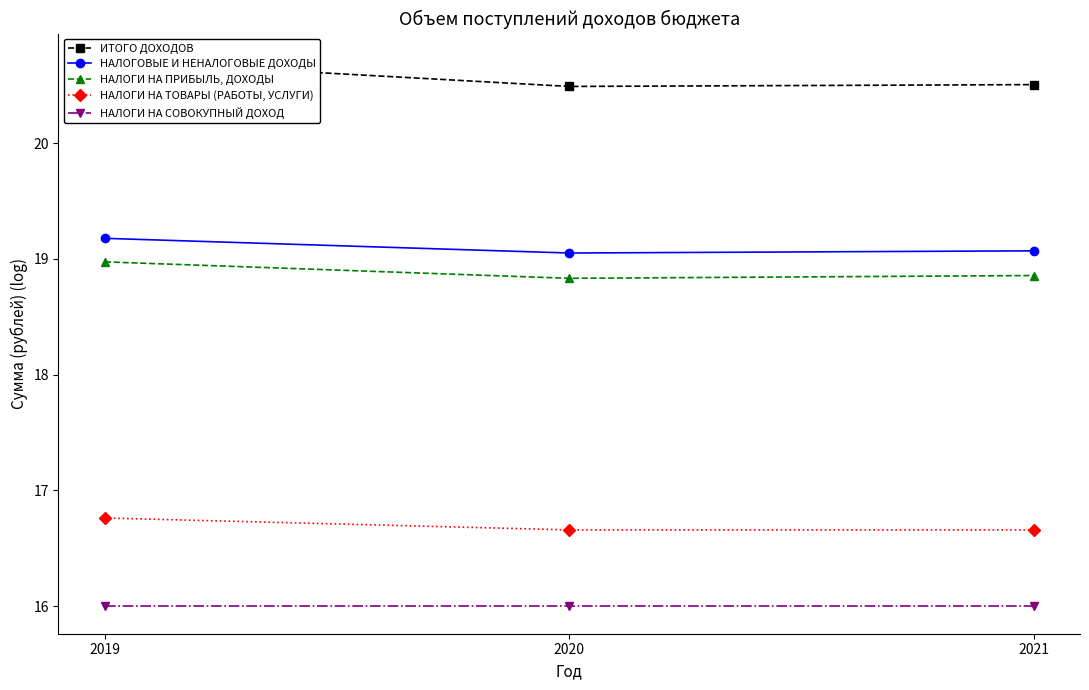

What are all the series names shown in the legend?

ИТОГО ДОХОДОВ, НАЛОГОВЫЕ И НЕНАЛОГОВЫЕ ДОХОДЫ, НАЛОГИ НА ПРИБЫЛЬ, ДОХОДЫ, НАЛОГИ НА ТОВАРЫ (РАБОТЫ, УСЛУГИ), НАЛОГИ НА СОВОКУПНЫЙ ДОХОД